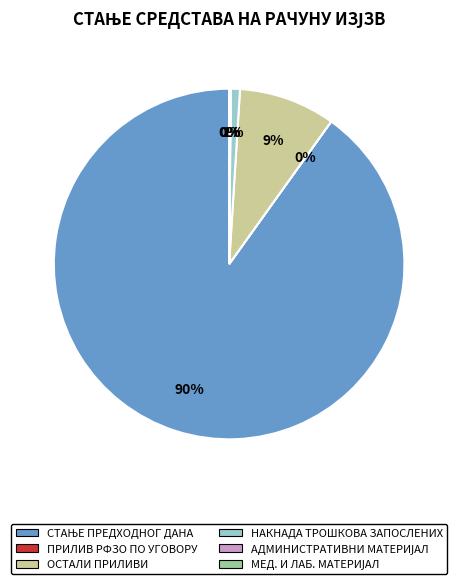

To the nearest percent, what is the difference between the largest and smallest slice percentages?

90%